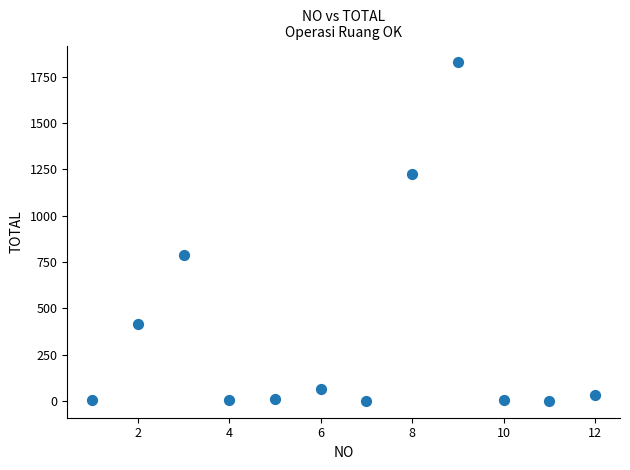

What Y value in the scatter plot is closest to 914?

789